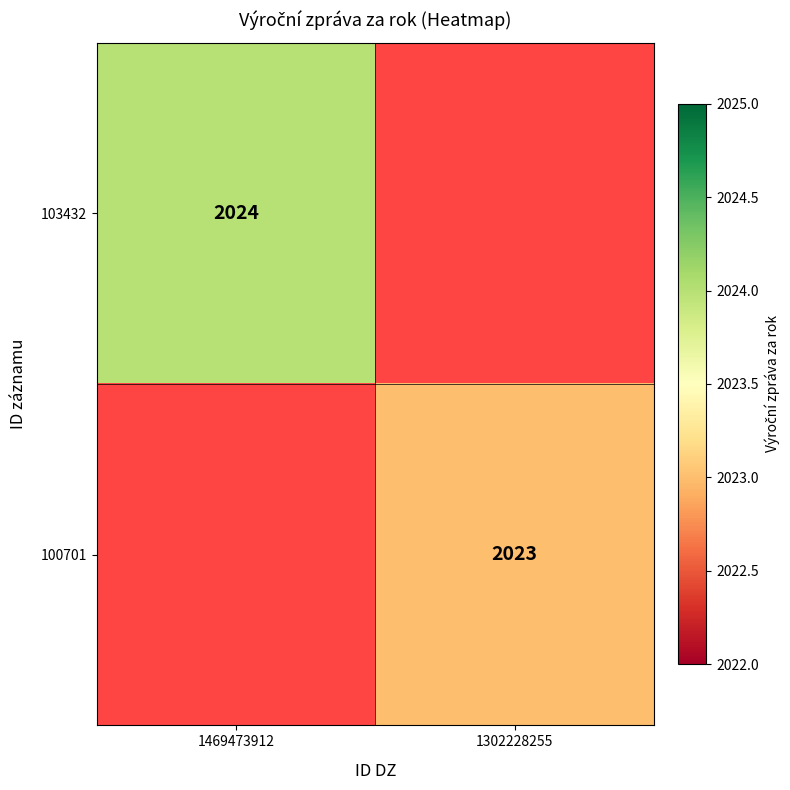

What is the minimum value shown in the chart?

2023.0